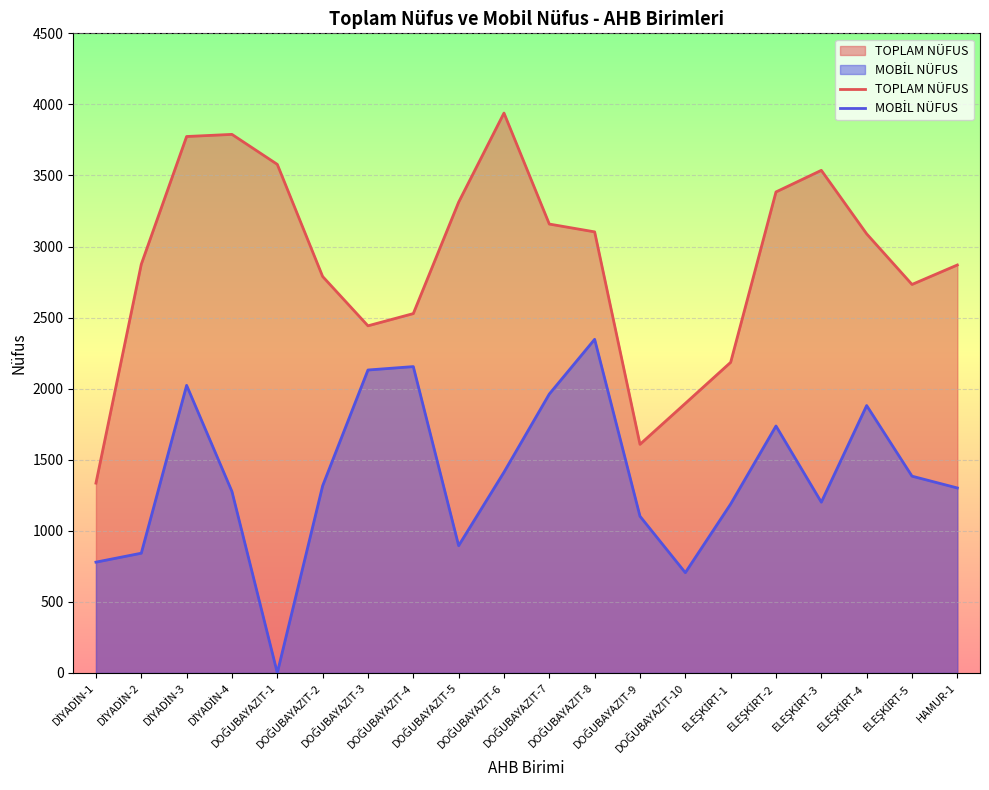

How many interior local peaks does the MOBİL NÜFUS series have?

5